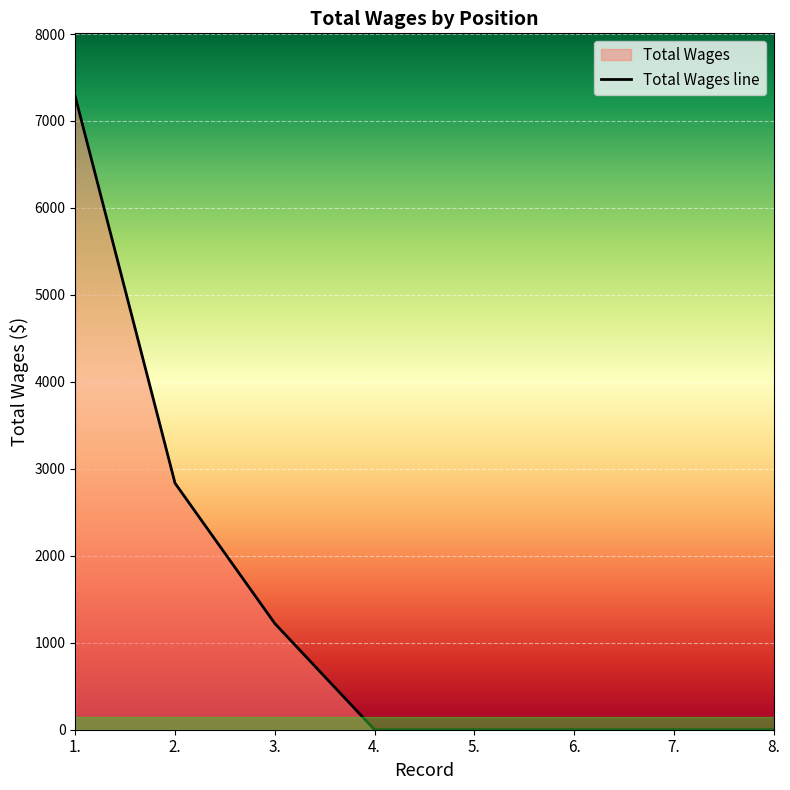

Does the chart display data point markers on the line(s)?

No